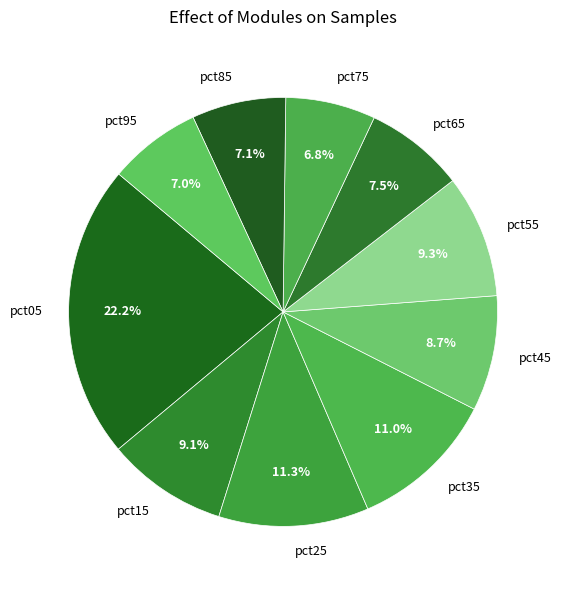

Is it true that pct65 is 1% of the pie?

False